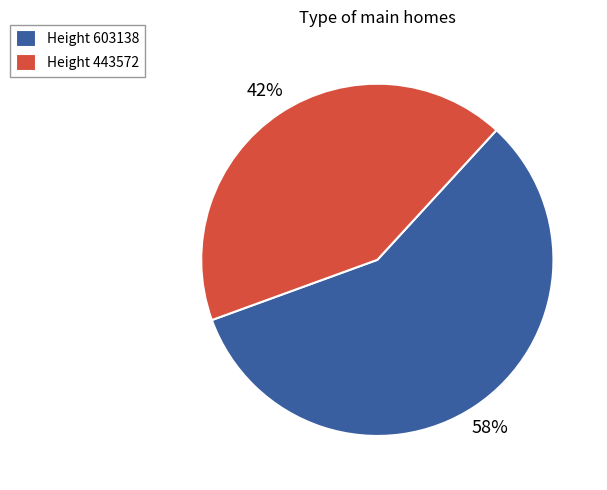

To the nearest percent, what is the average slice percentage?

50%